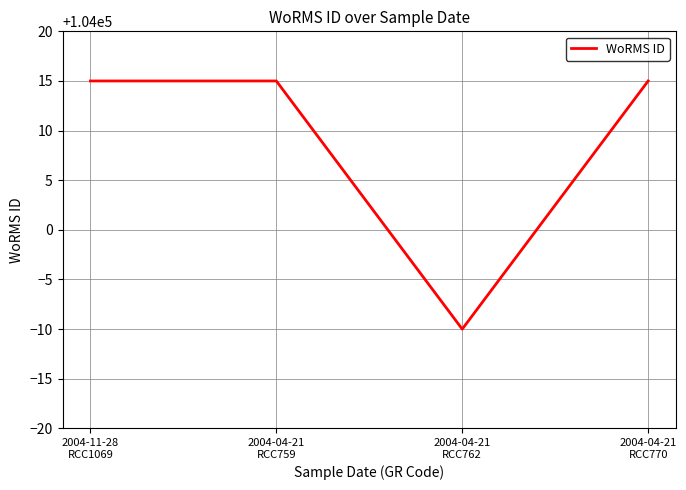

How many interior local valleys (lower than both neighbors) does the data have?

1